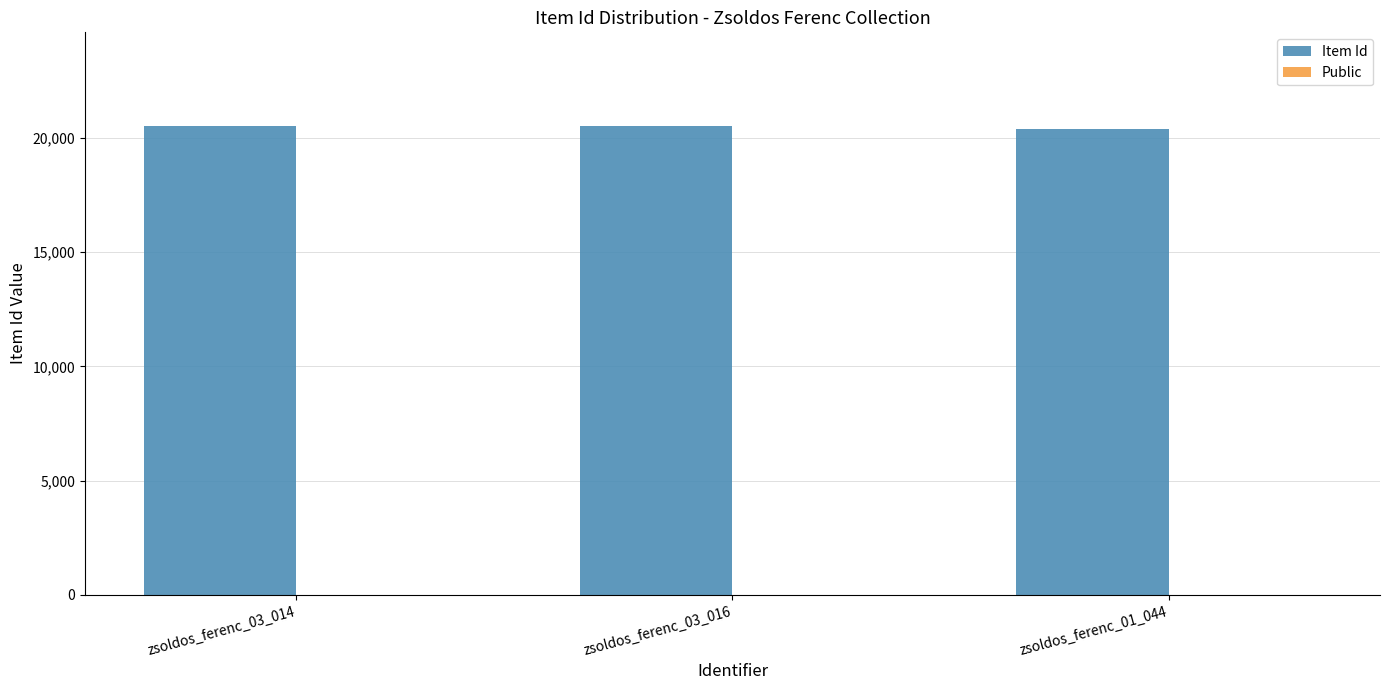

Where is Public nearest to the value 1?

zsoldos_ferenc_03_014